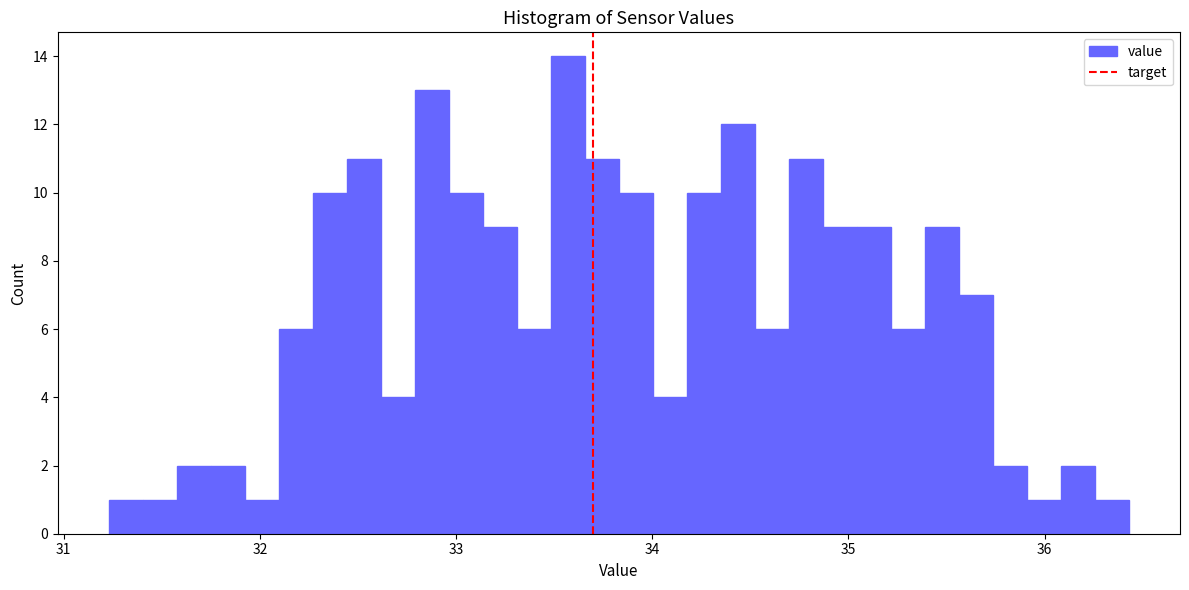

Around what value on the x-axis is the tallest bar? Give the approximate position of its centre, as read against the axis.

33.6